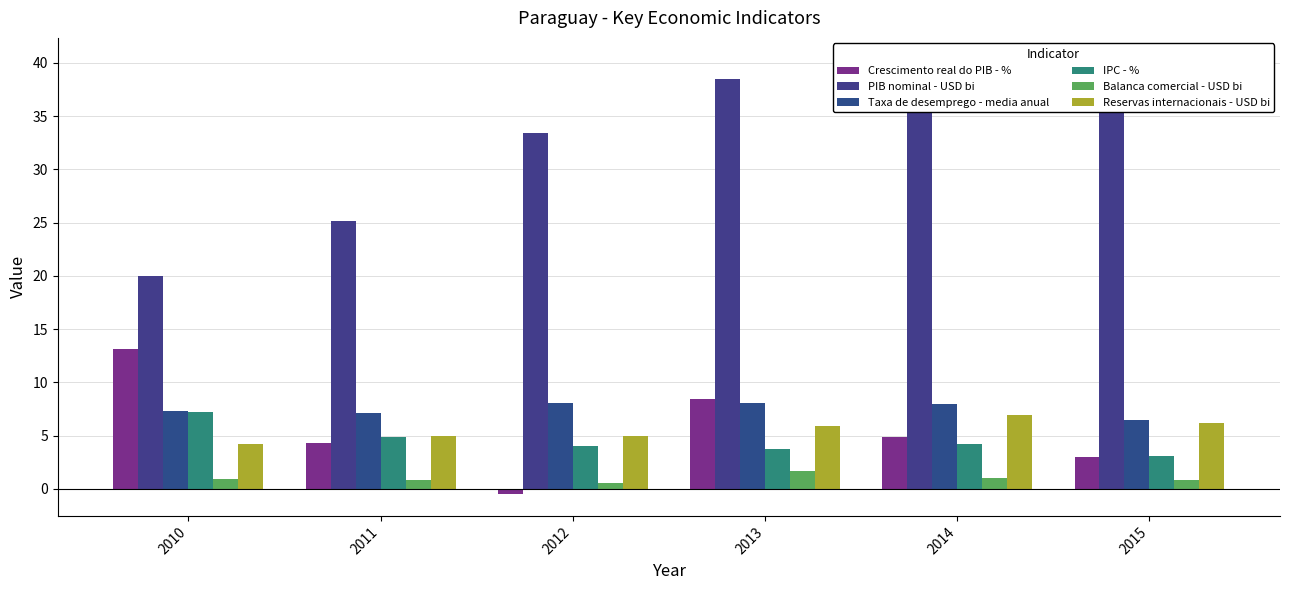

Which series has the largest total across all categories?

PIB nominal - USD bi